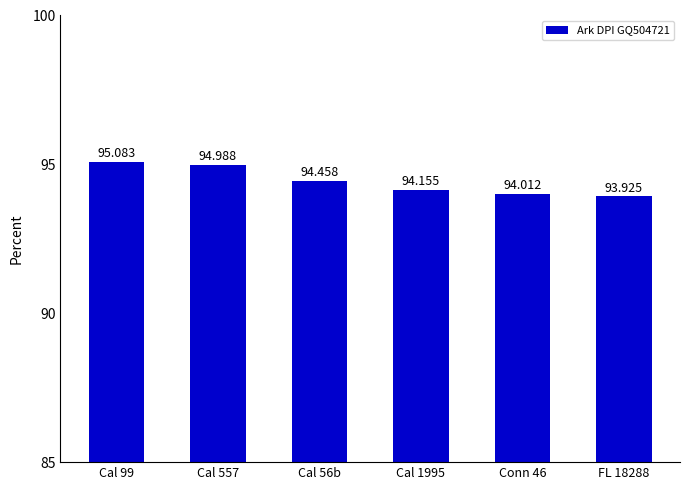

How many values are below 94?

1